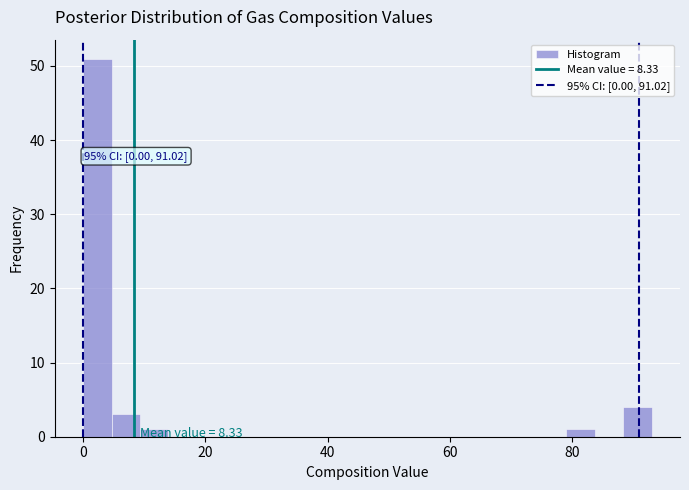

Read against the x-axis, roughly where is the centre of the tallest bar?

2